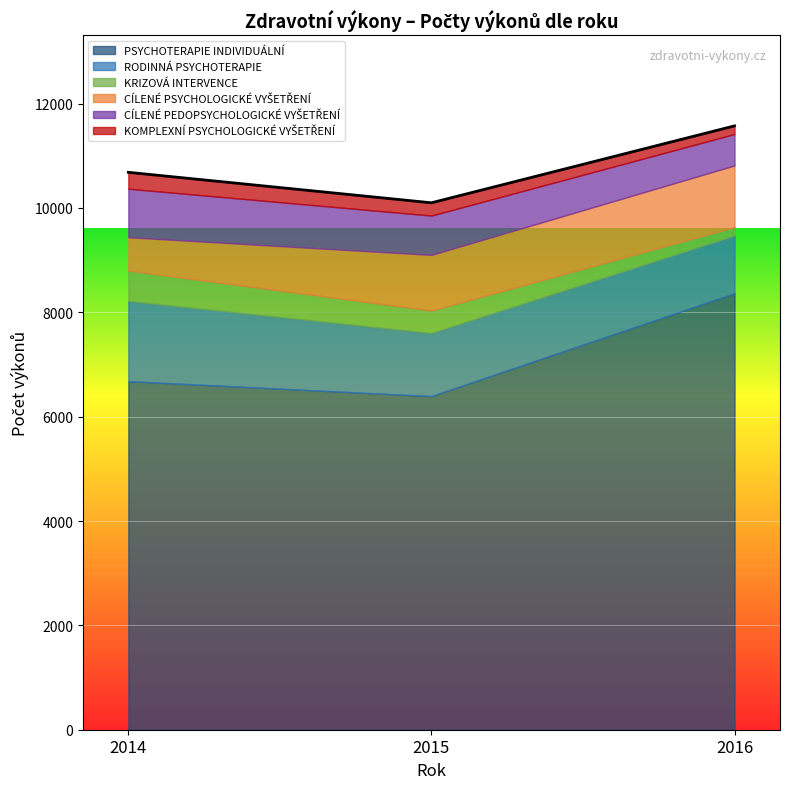

Is it true that PSYCHOTERAPIE INDIVIDUÁLNÍ equals 6394 at 2015?

True